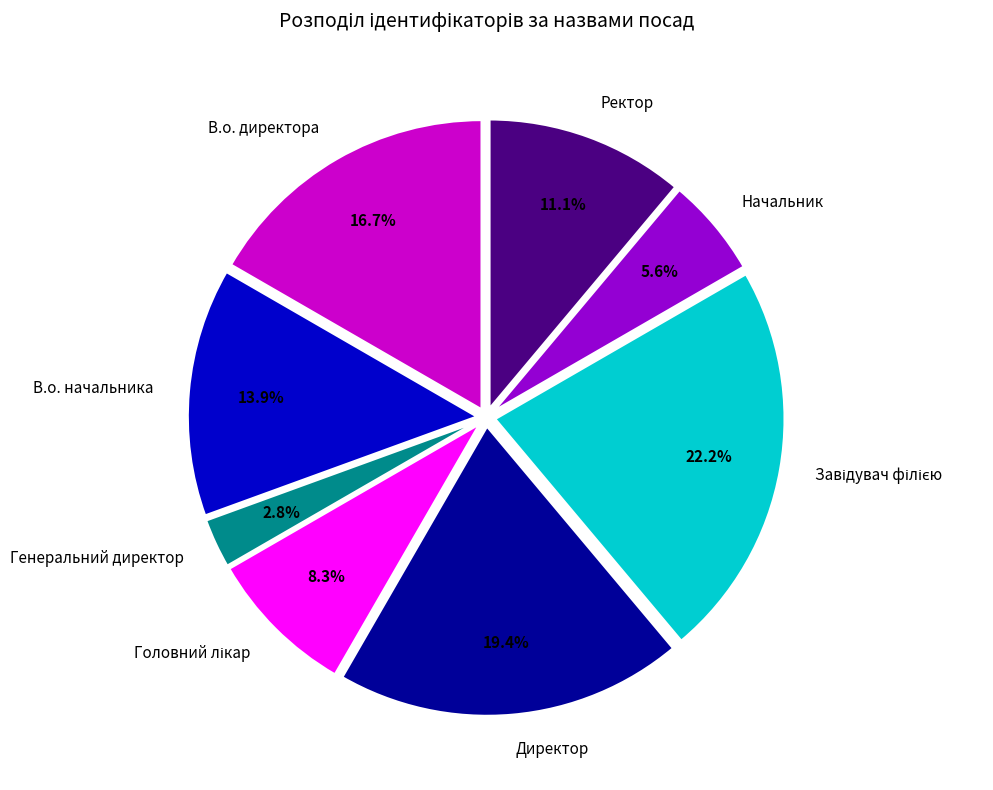

Does any single category account for the majority?

No